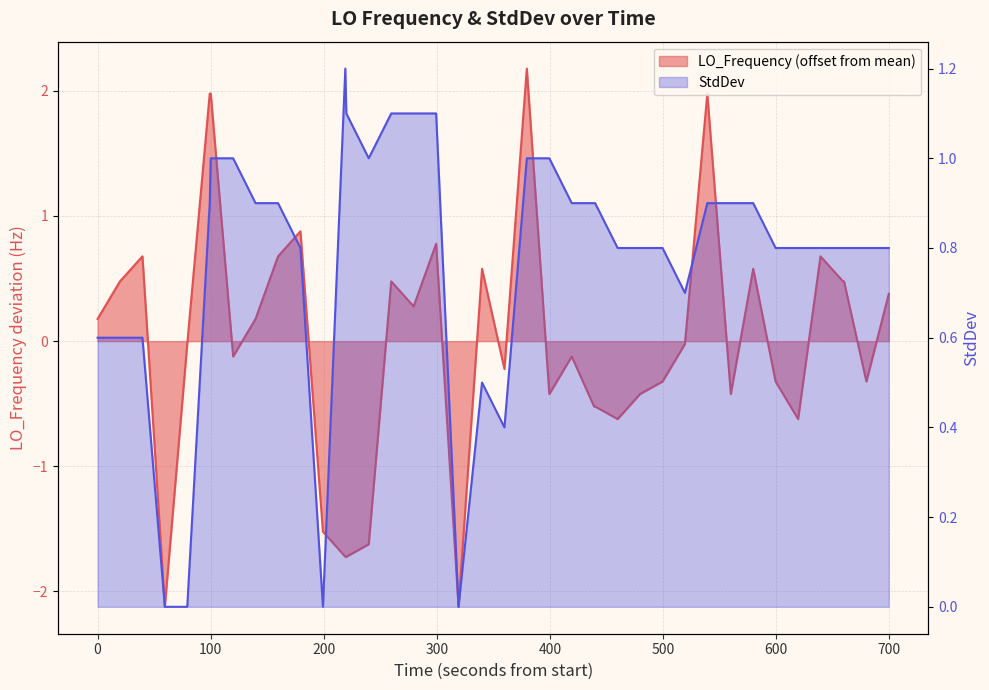

How many lines are shown in the chart?

2